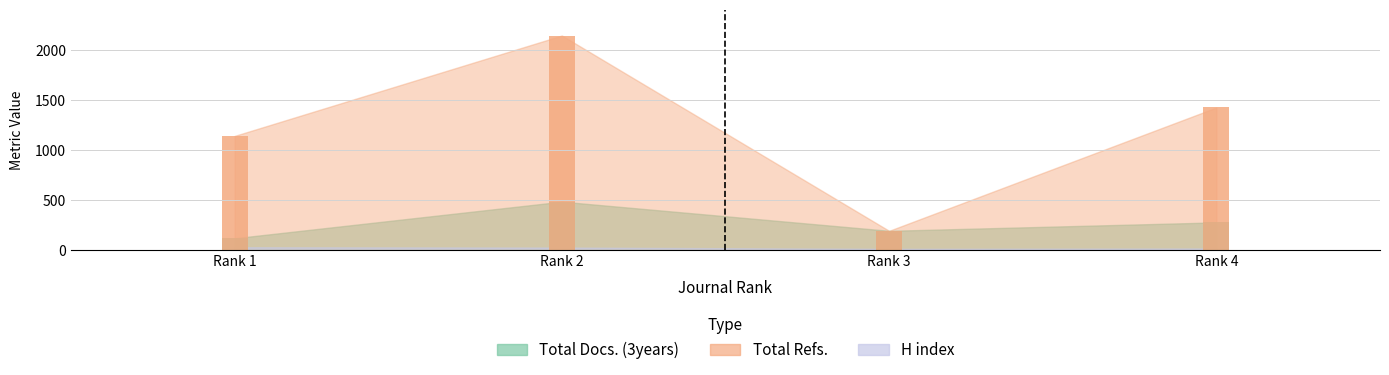

Between Rank 1 and Rank 2, which series saw the biggest shift?

Total Refs.